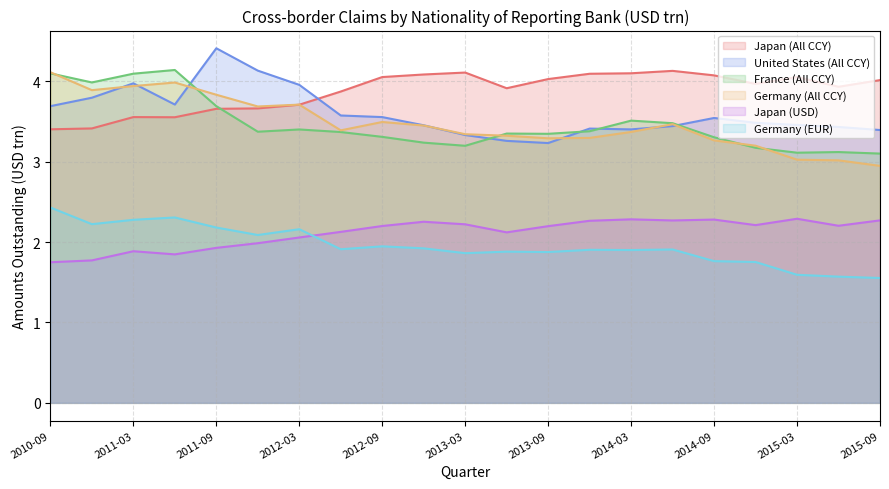

Which series has the largest total across all categories?

Japan (All CCY)